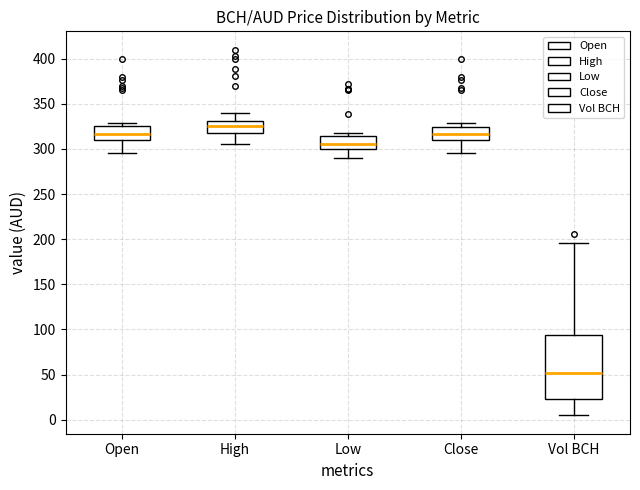

Reading left to right, transcribe this box plot: for each box, give where its median line is, the range the box spans, and where its two whiskers end, as read against the y-axis. The values are not printed on the chart, so give them approximately, as read against the axis.

Open: median 315, box 310 to 325, whiskers 295 to 330
High: median 325, box 320 to 330, whiskers 305 to 340
Low: median 305, box 300 to 315, whiskers 290 to 320
Close: median 315, box 310 to 325, whiskers 295 to 330
Vol BCH: median 50, box 25 to 95, whiskers 5 to 195